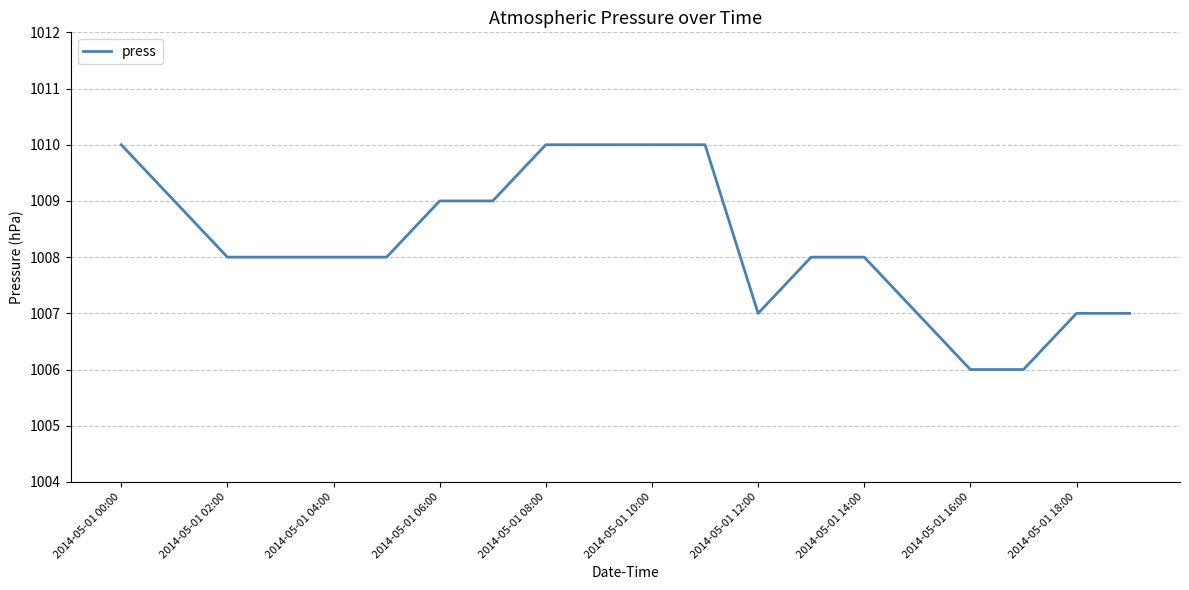

What is the difference between the maximum and minimum values?

4